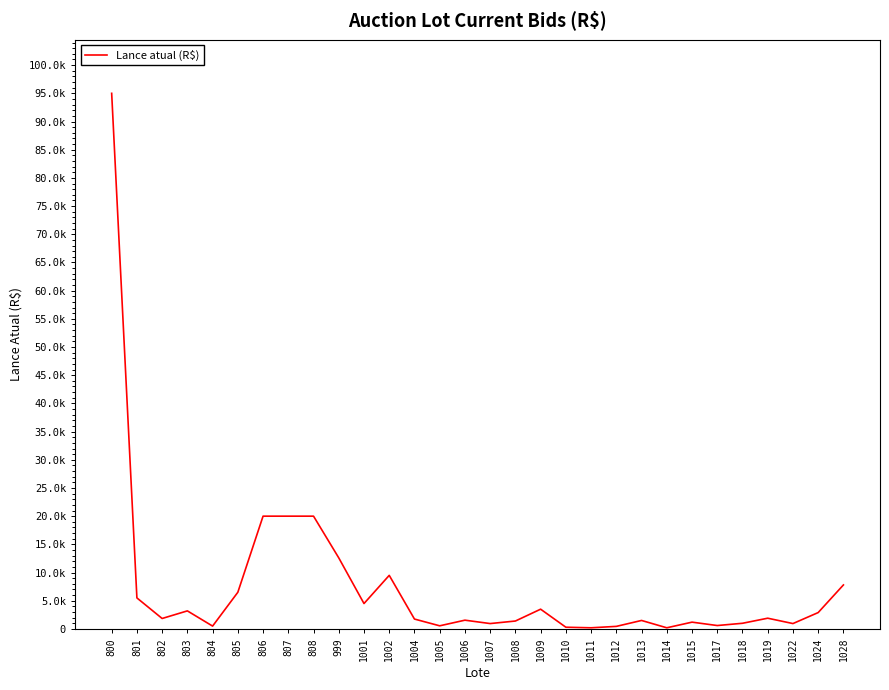

Where is the first local minimum?

802